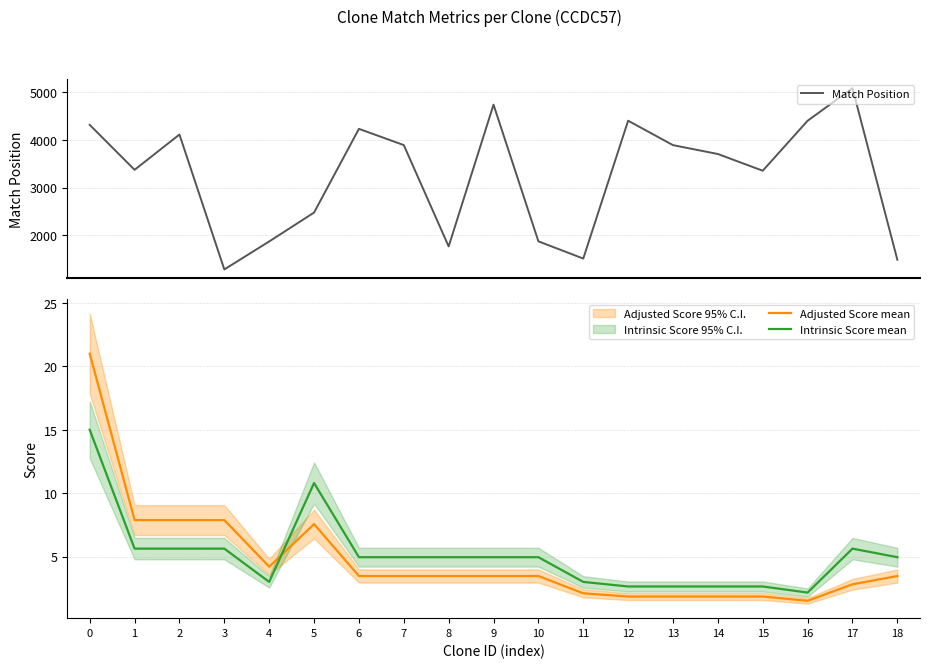

Which series has the largest total across all categories?

Match Position